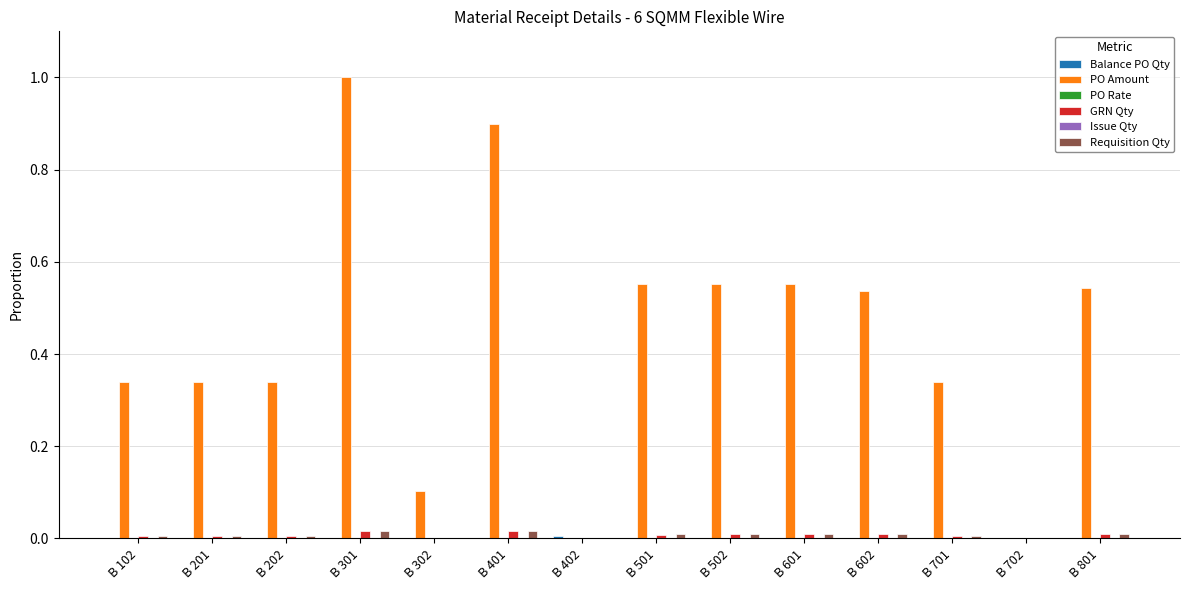

What is the sum of all PO Amount values?

6.1